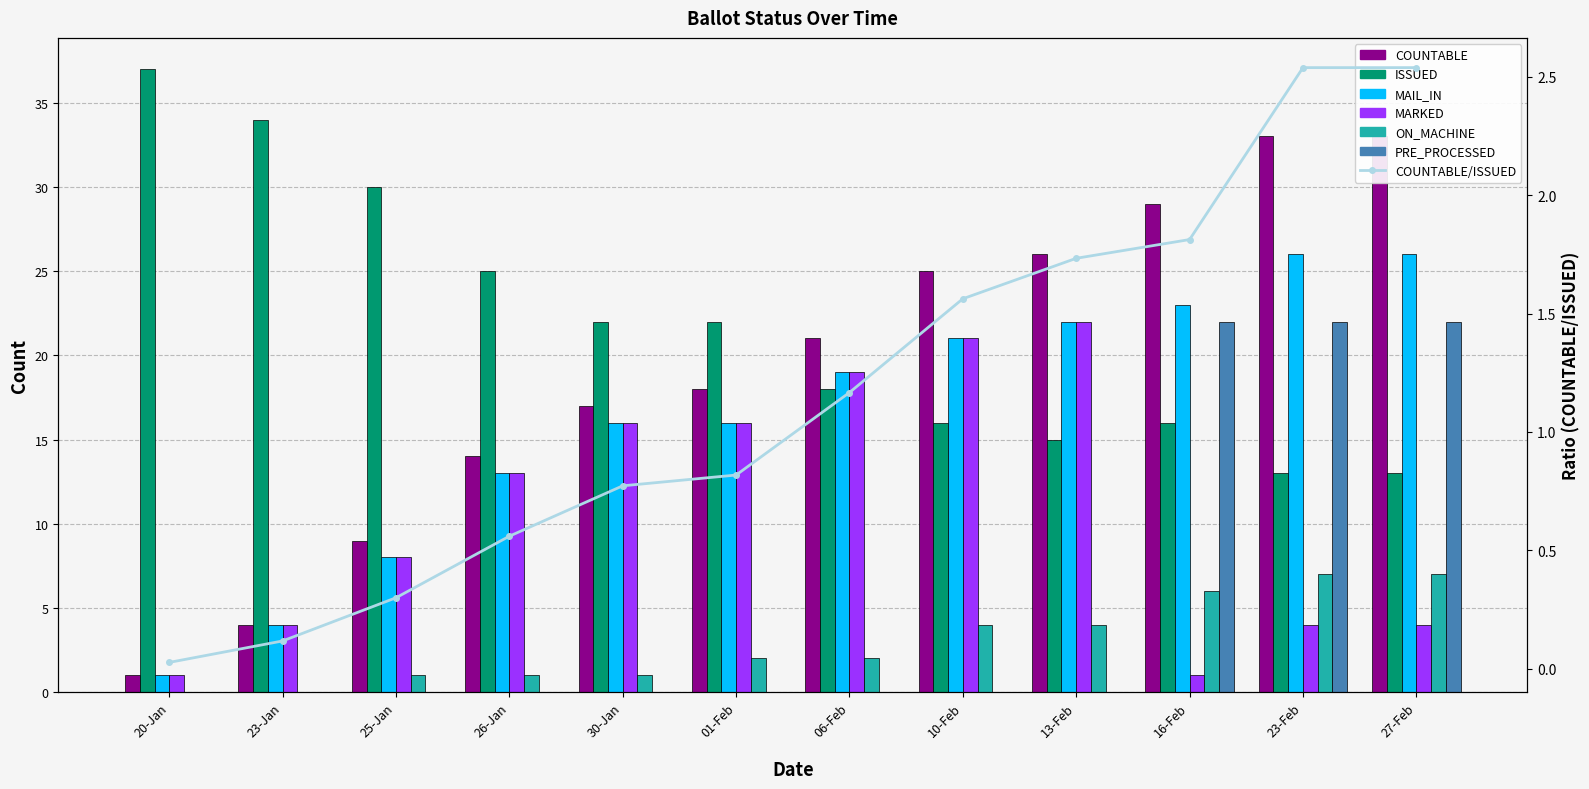

At which category is the sum across all series the highest?

23-Feb